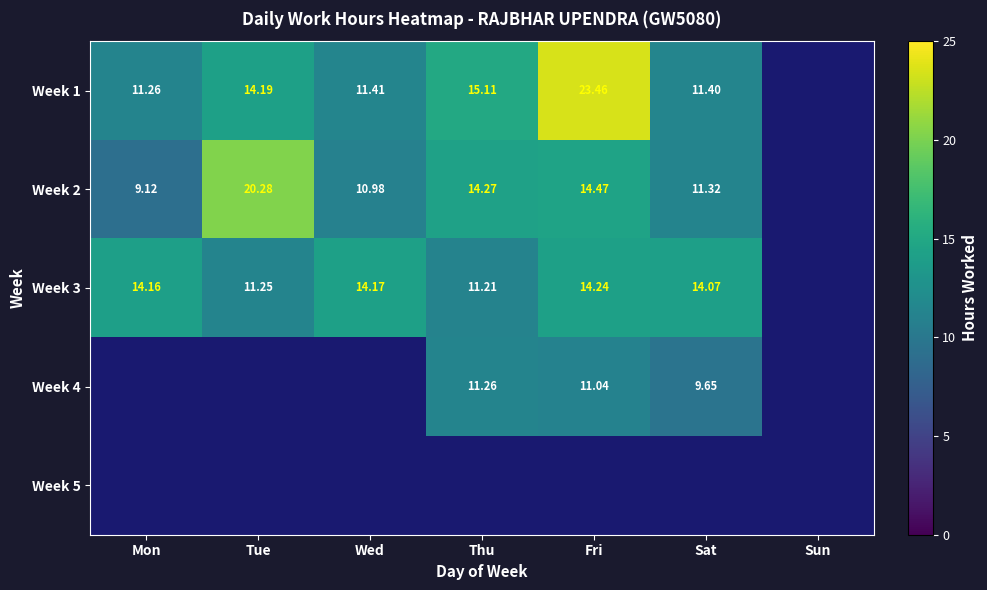

The Week 3 series shows 14.2 at Mon. True or false?

True